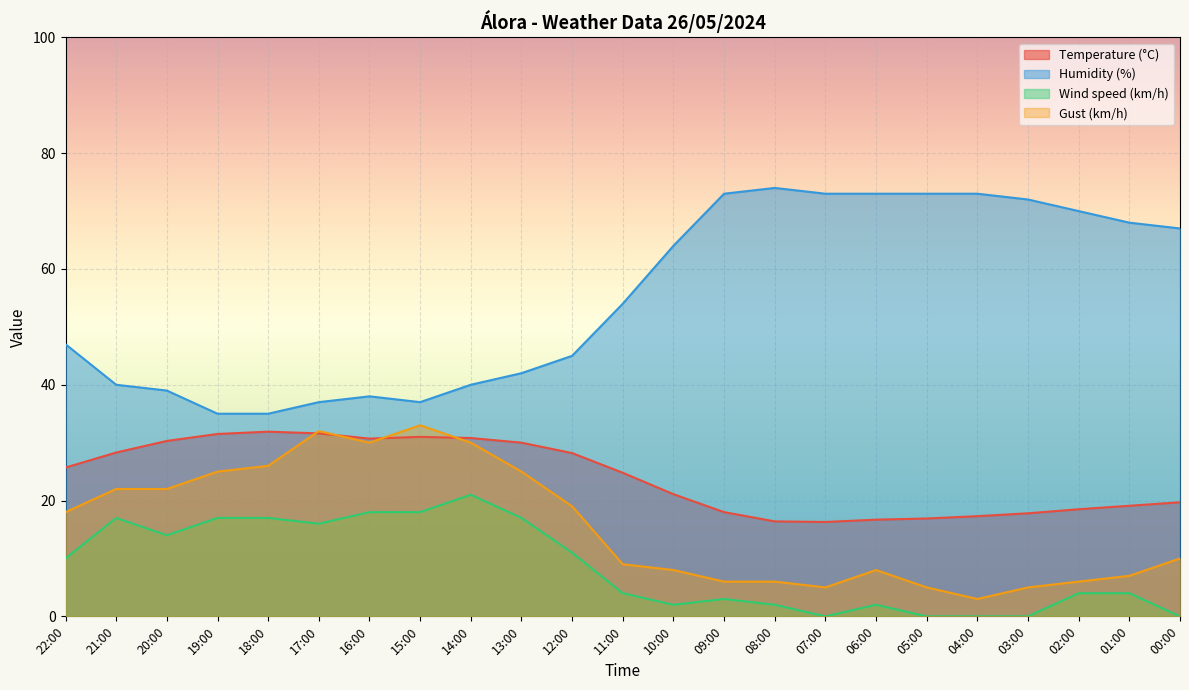

True or false: Wind speed (km/h) has more than 0 points higher than both neighbors.

True